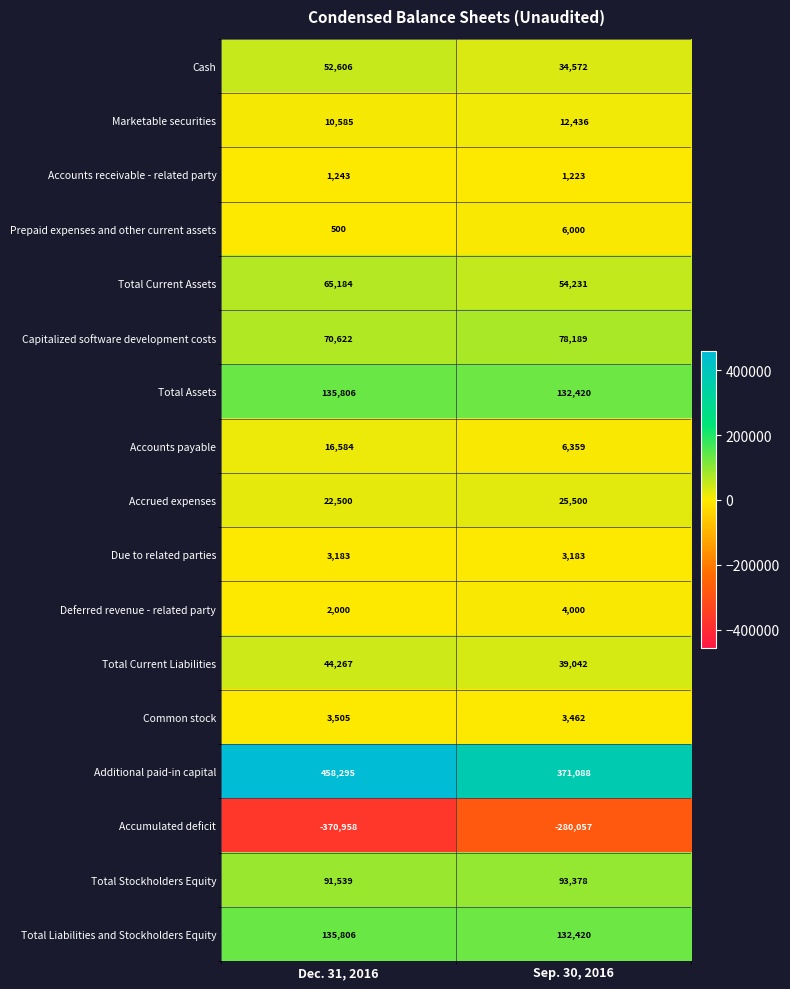

Rank the categories by Total Liabilities and Stockholders Equity value from highest to lowest.

Dec. 31, 2016, Sep. 30, 2016